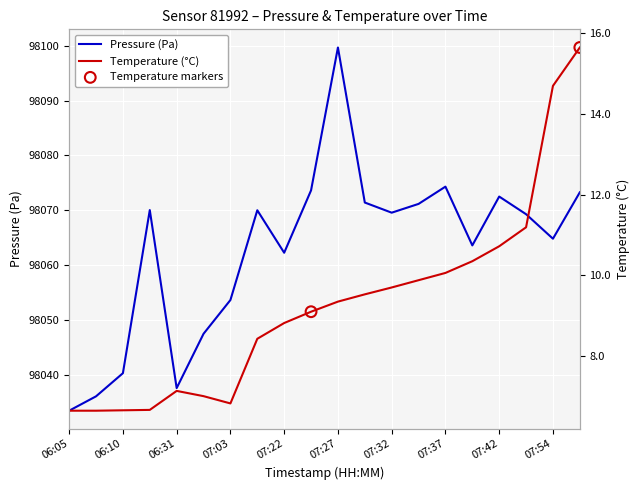

What is the total value across all series at 07:42?

98083.2